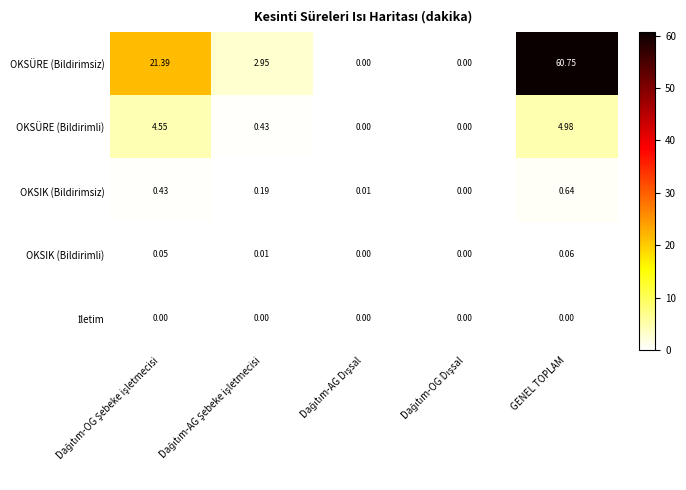

Count the number of data series in this chart.

5